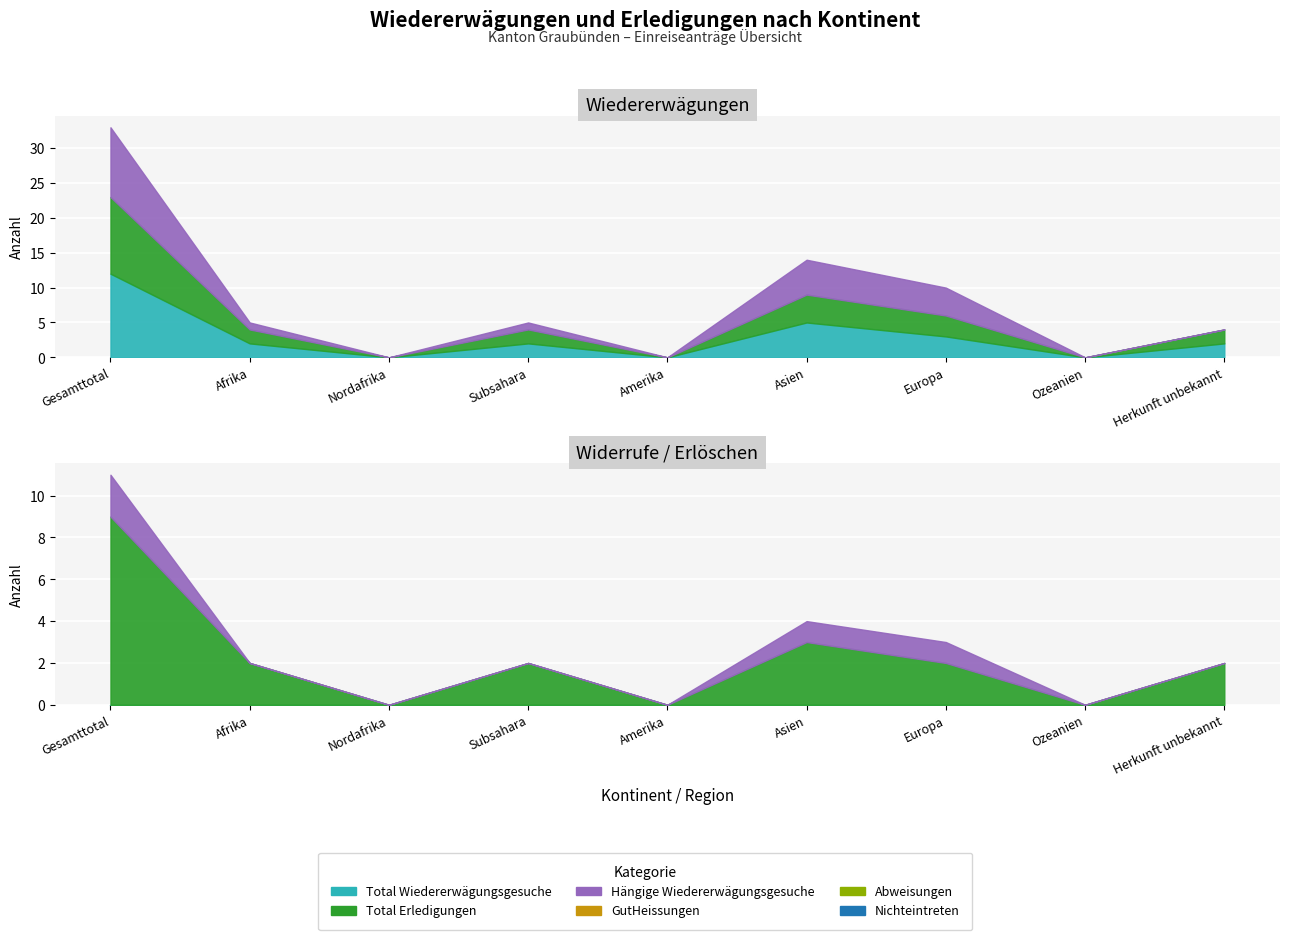

How many data points in Nichteintreten are above 0?

3